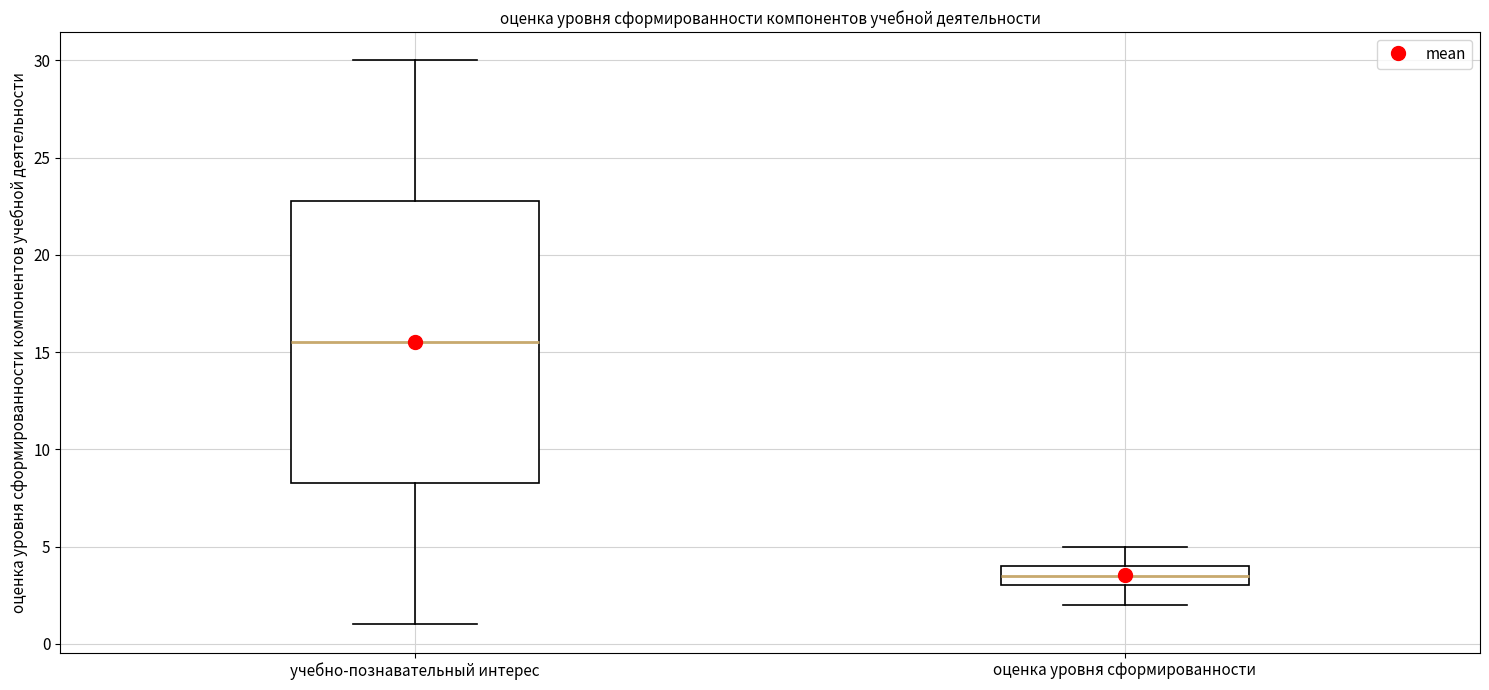

Comparing the boxes themselves (not the whiskers), which one is the tallest?

учебно-познавательный интерес